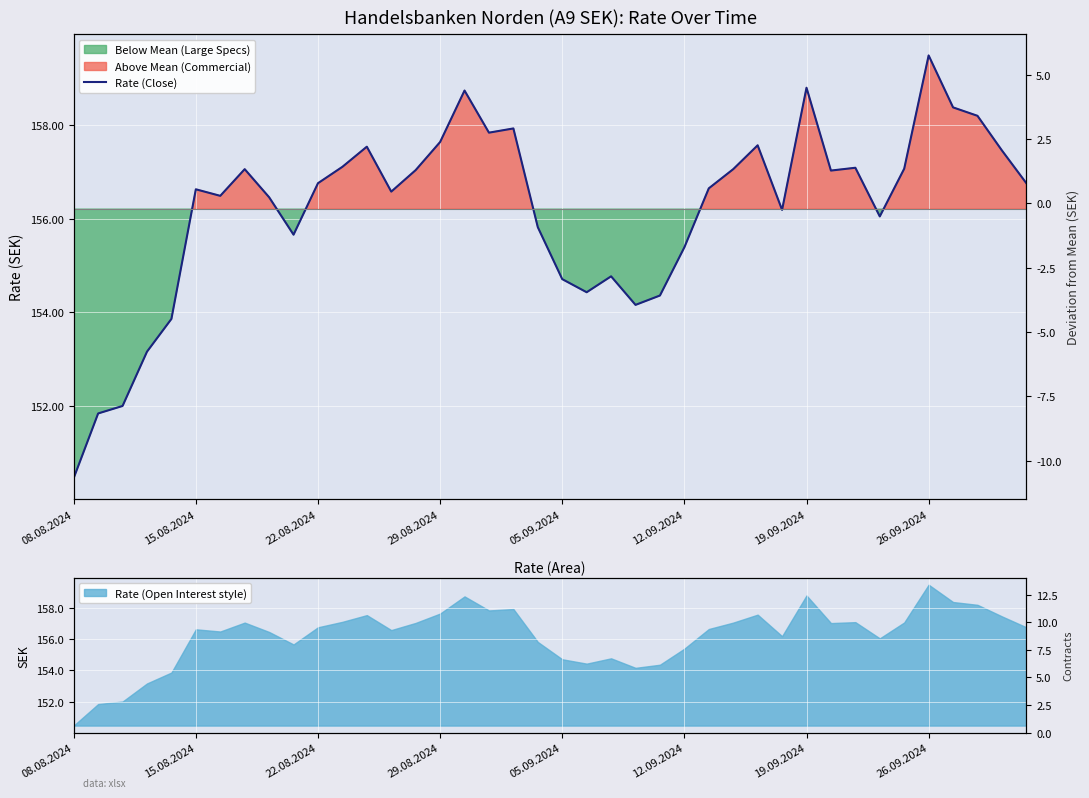

Between 28 and 17, which is larger?

17